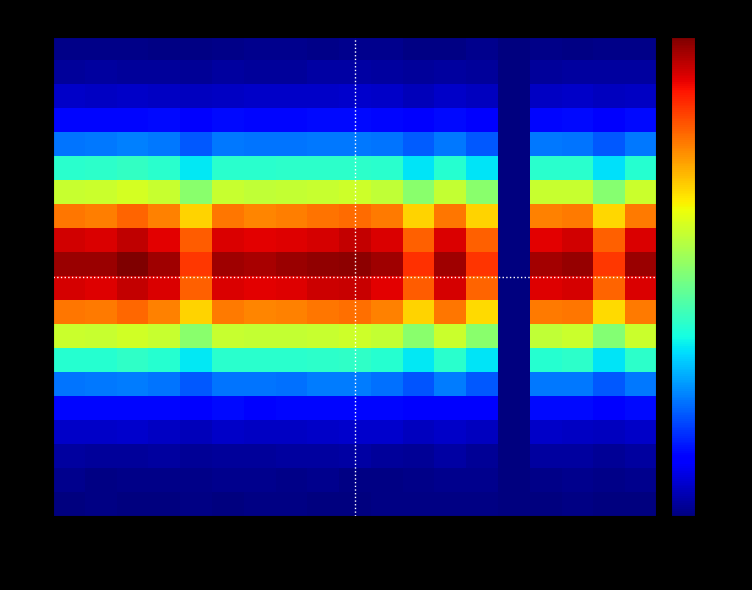

At which category is the sum across all series the highest?

27-Fri